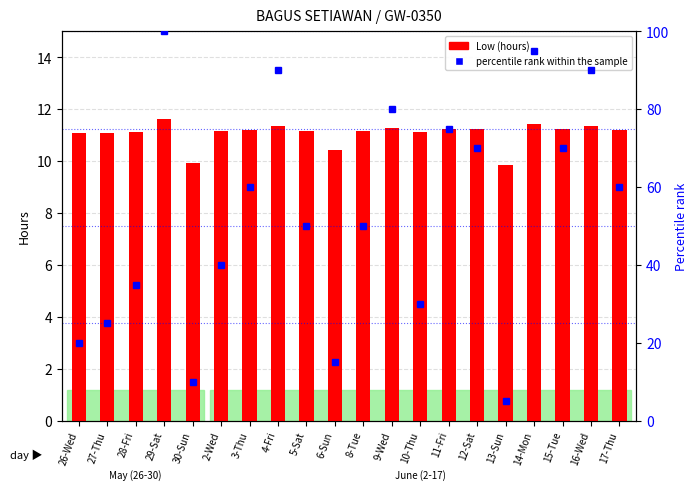

Reading right to left, list all the values displayed in this chart.

Low (hours): 11.2	11.3	11.2	11.4	9.8	11.2	11.3	11.1	11.3	11.2	10.4	11.2	11.3	11.2	11.2	9.9	11.6	11.1	11.1	11.1
percentile rank within the sample: 60.0	90.0	70.0	95.0	5.0	70.0	75.0	30.0	80.0	50.0	15.0	50.0	90.0	60.0	40.0	10.0	100.0	35.0	25.0	20.0